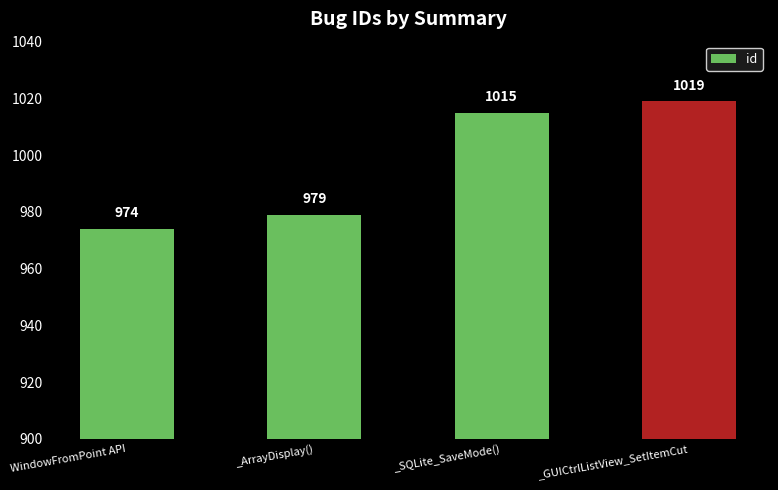

How many series are shown in this chart?

1